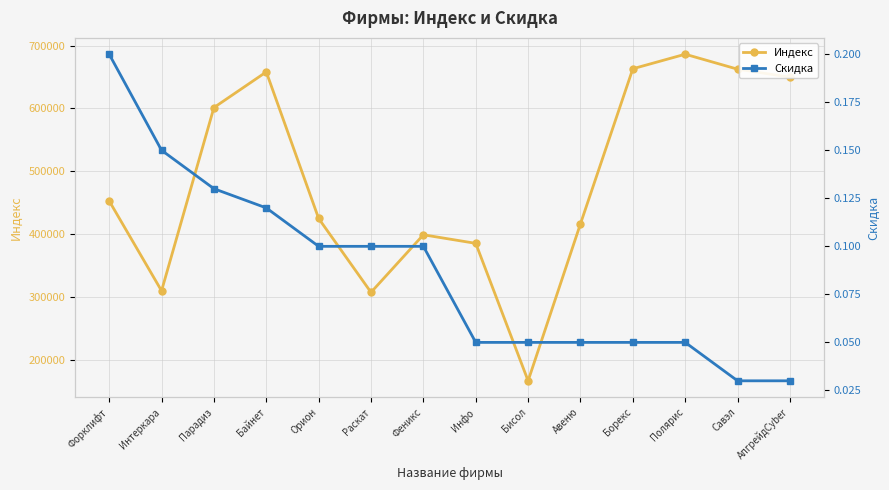

At which category is the sum across all series the highest?

Полярис